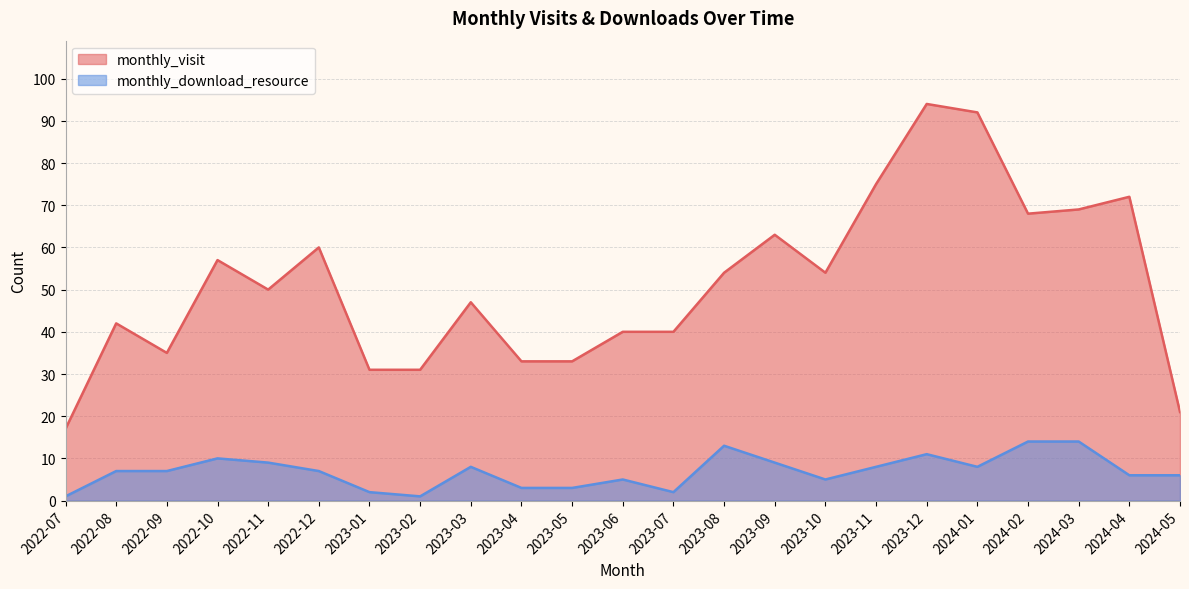

What are all the series names shown in the legend?

monthly_visit, monthly_download_resource